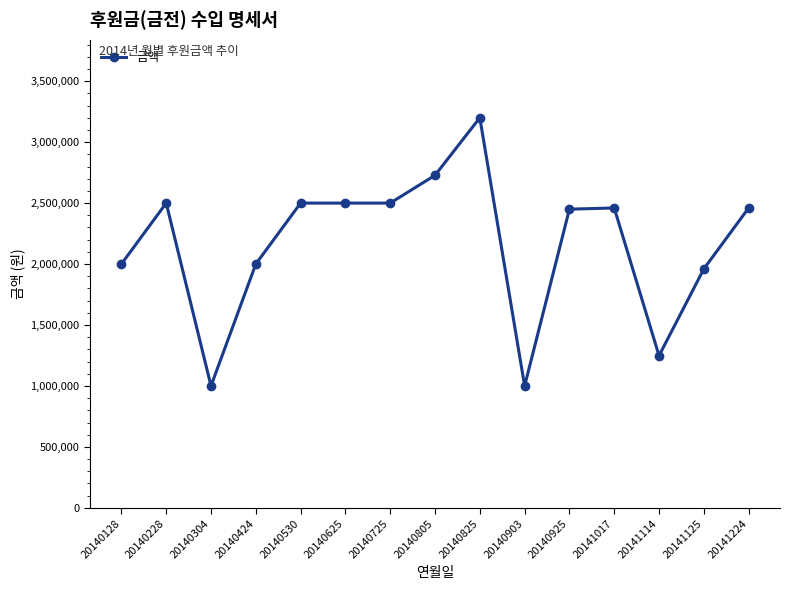

What is the value of the 6th point from the left?

2500000